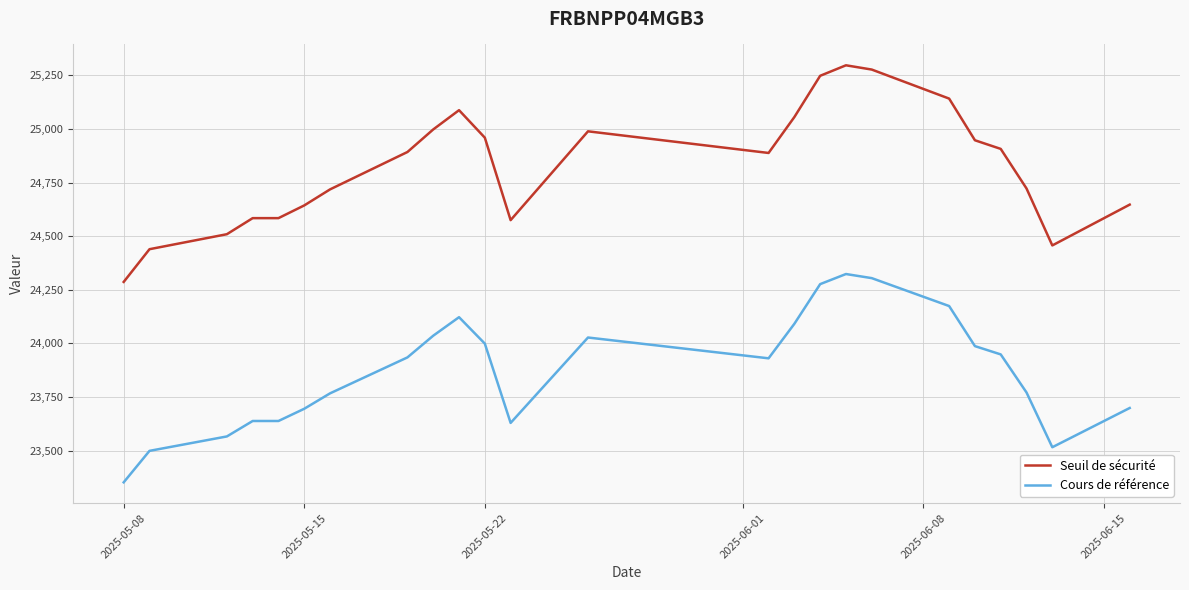

What is the minimum value shown in the chart?

23352.7